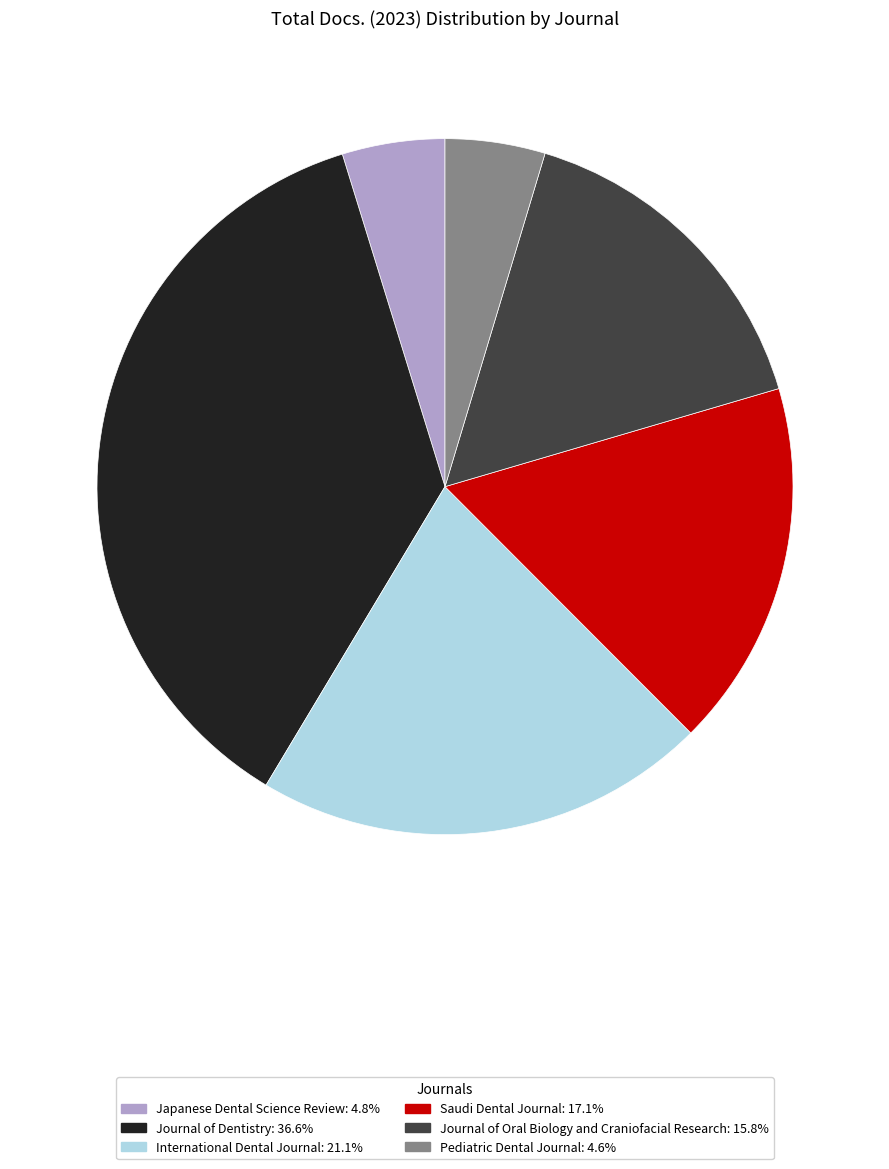

What is the ratio of the value at Journal of Dentistry: 36.6% to the value at Pediatric Dental Journal: 4.6%?

7.9